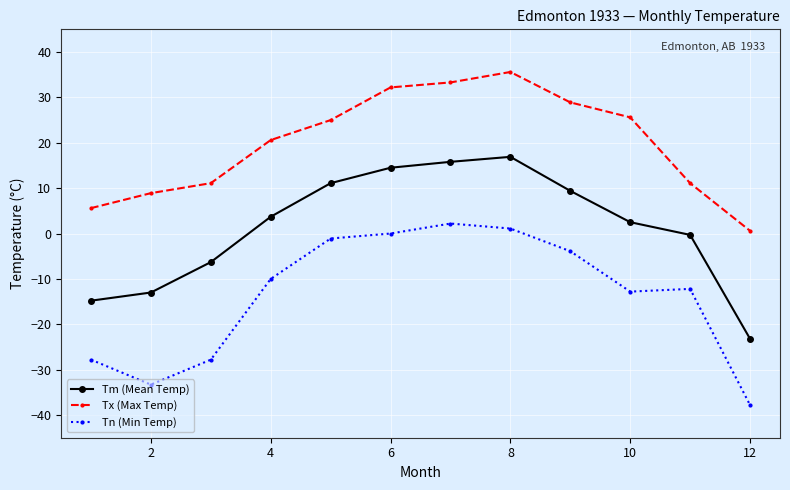

True or false: Tm (Mean Temp) and Tn (Min Temp) cross at least once.

False